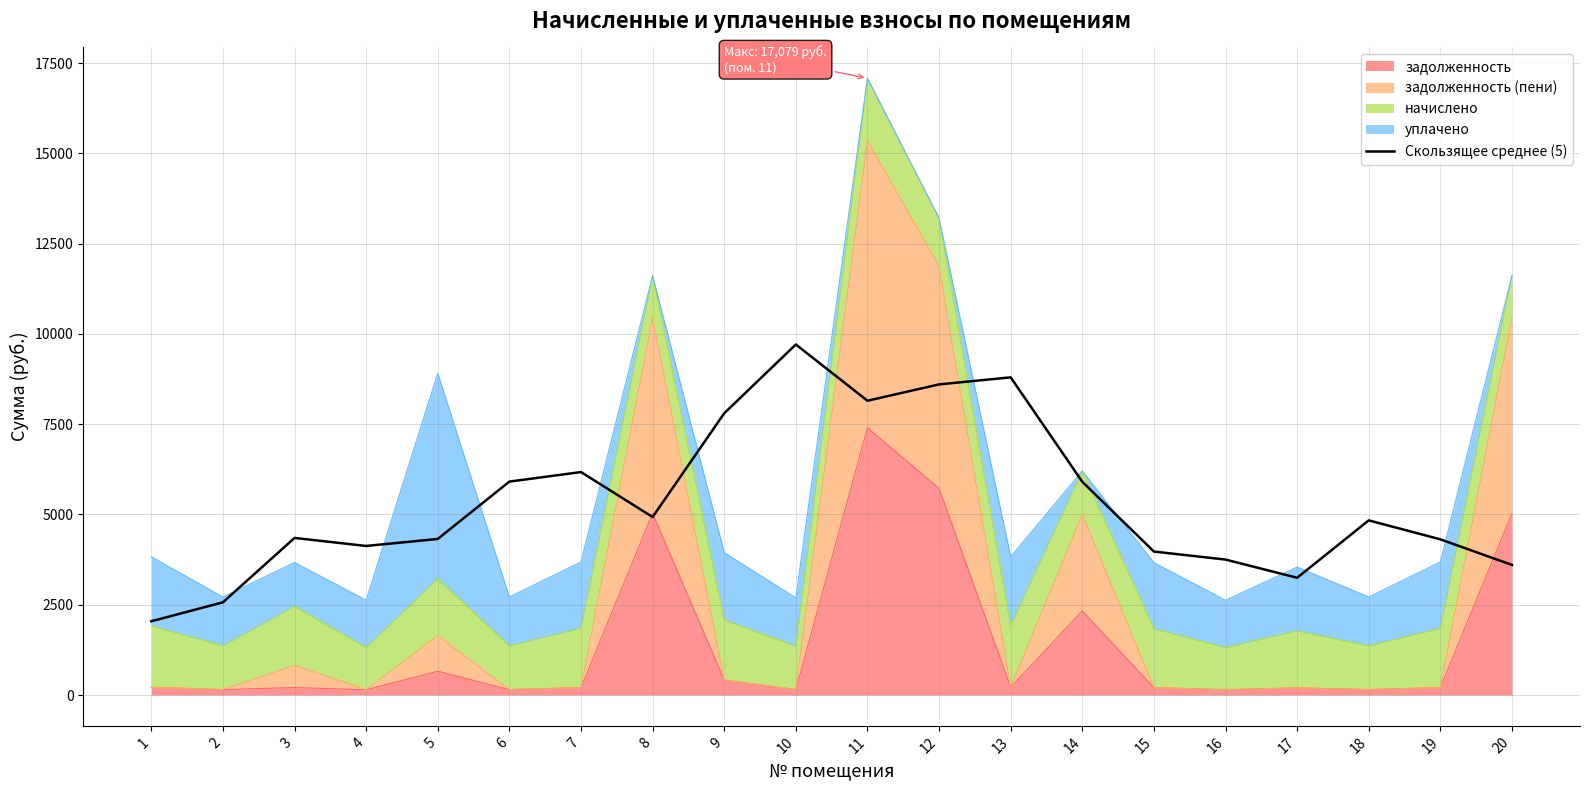

Rank the categories by value from highest to lowest.

10, 13, 12, 11, 9, 7, 6, 14, 8, 18, 3, 5, 19, 4, 15, 16, 20, 17, 2, 1